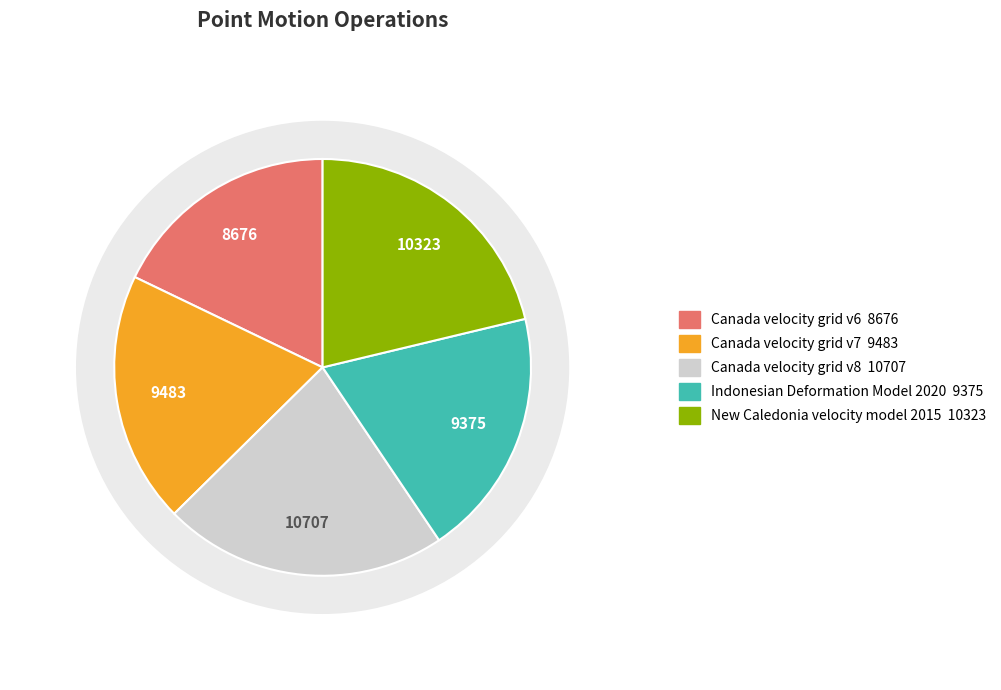

Between New Caledonia velocity model 2015 and Canada velocity grid v6, which is larger?

New Caledonia velocity model 2015